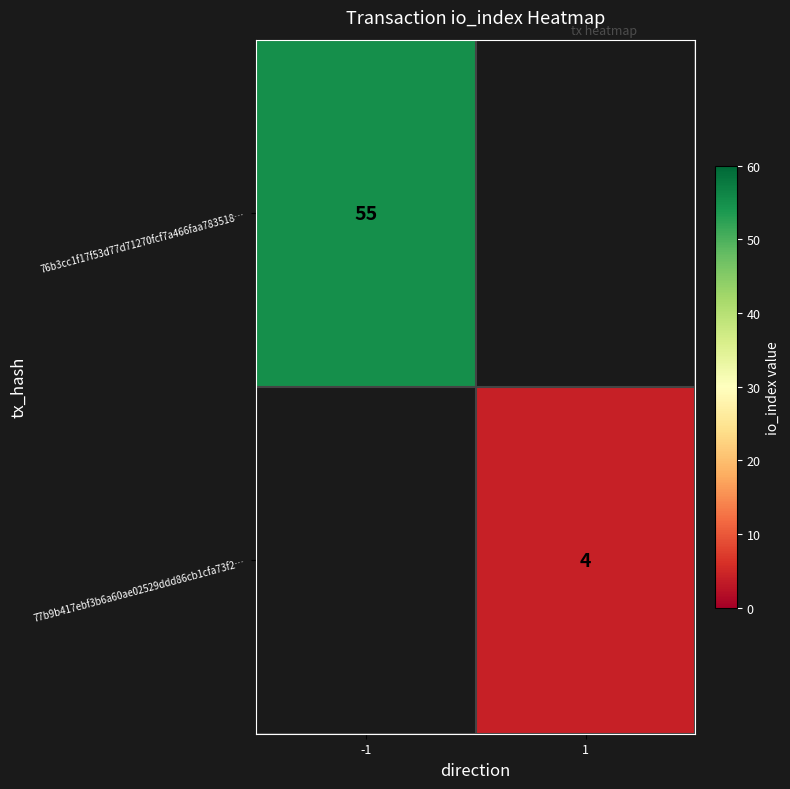

Between 1 and -1, which is larger?

-1